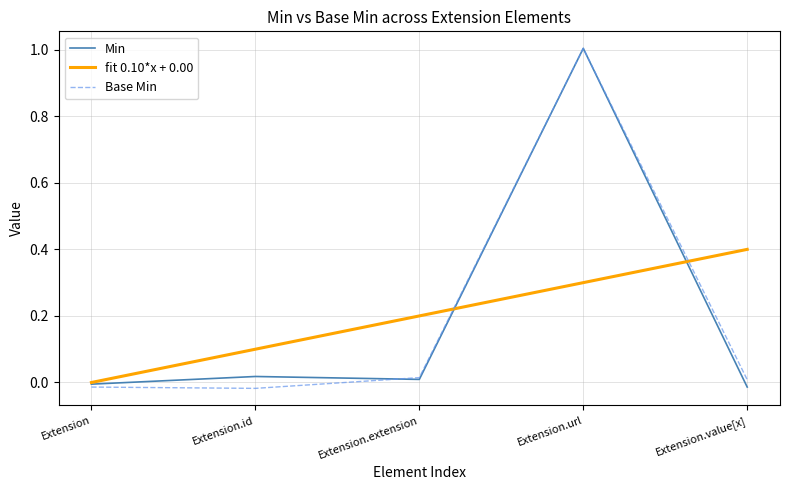

What are all the series names shown in the legend?

Min, fit 0.10*x + 0.00, Base Min